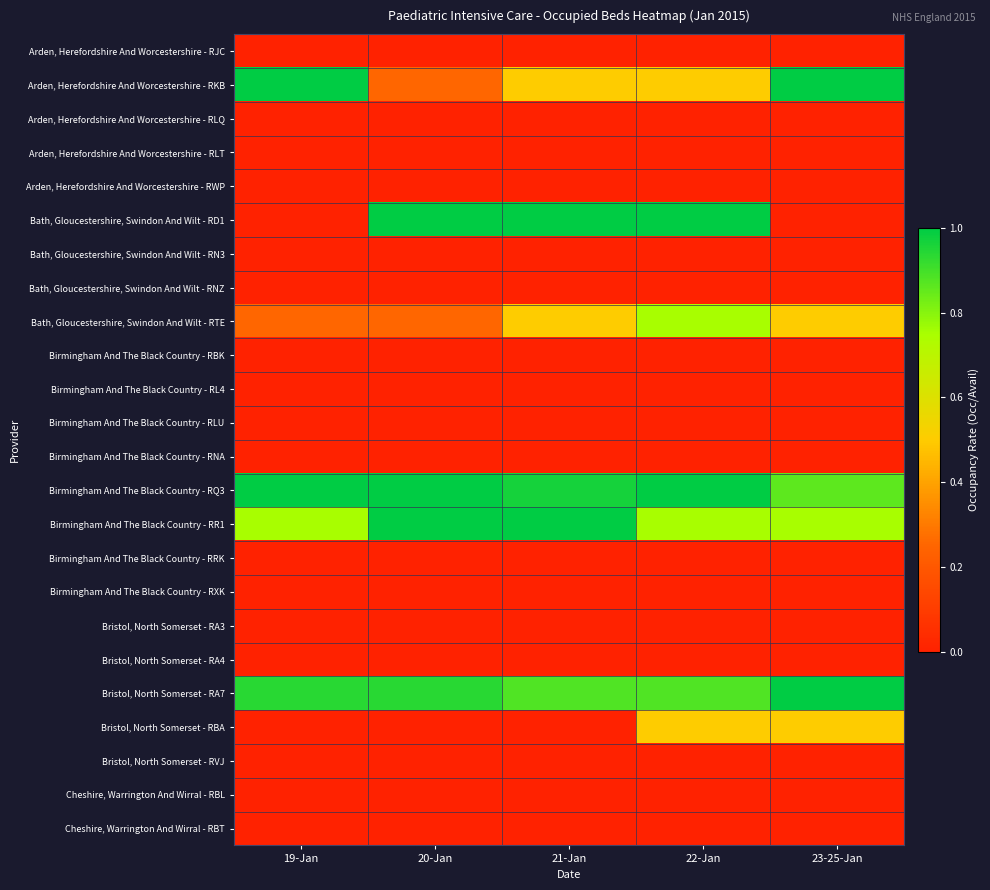

At which category does the chart reach its peak across all series?

19-Jan